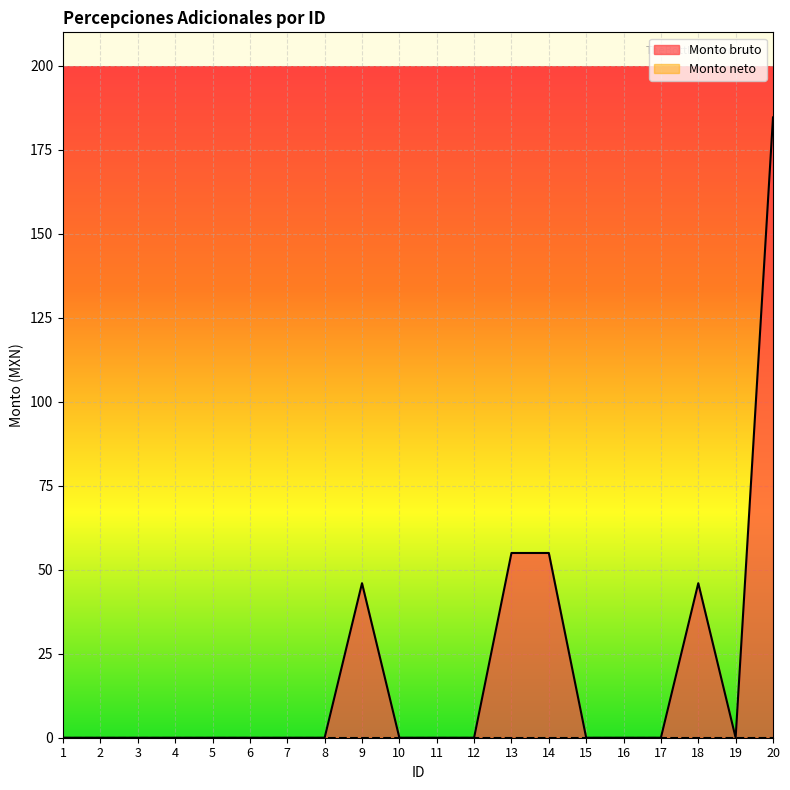

The value at 2 is 0.0. True or false?

True